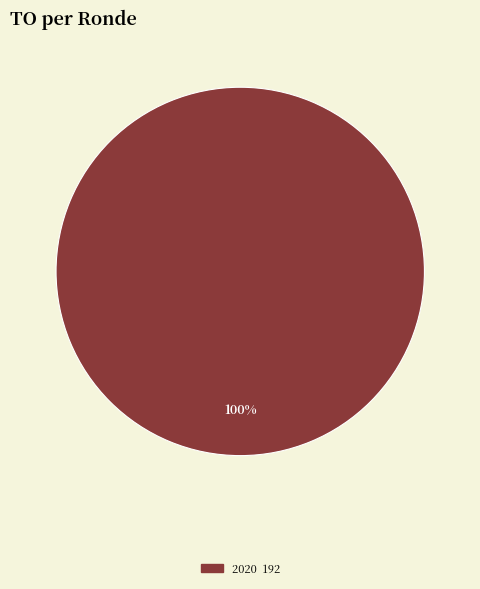

Is there a majority slice in this chart?

Yes